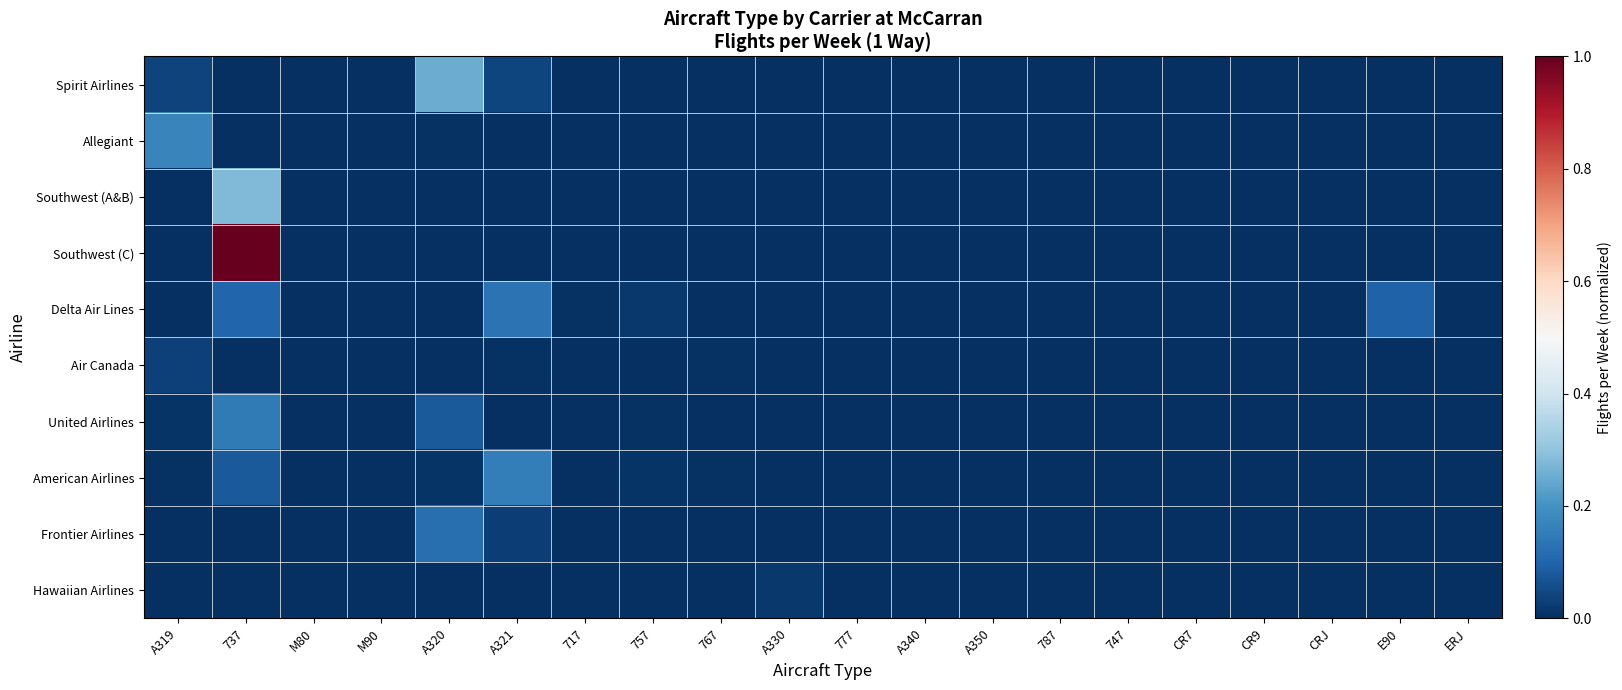

Which series has the widest spread of values?

Southwest (C)